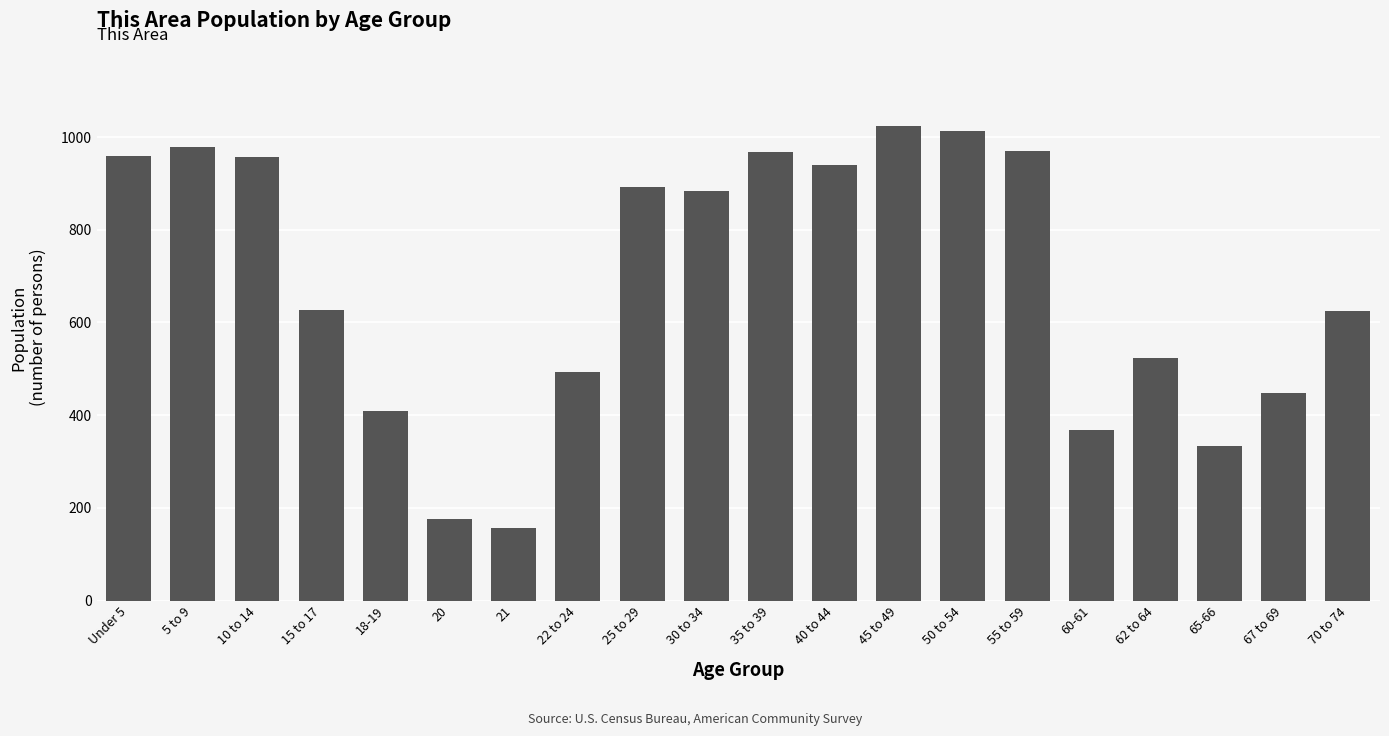

Is it true that the value at 22 to 24 is 161?

False